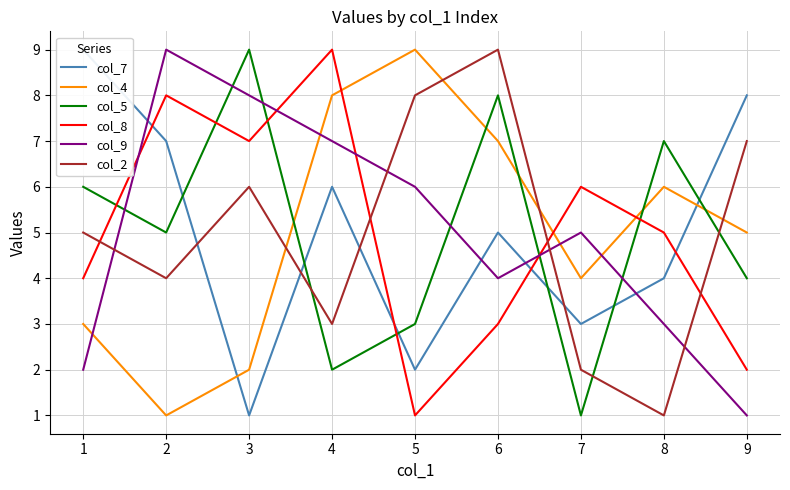

How many distinct data groups are displayed?

6